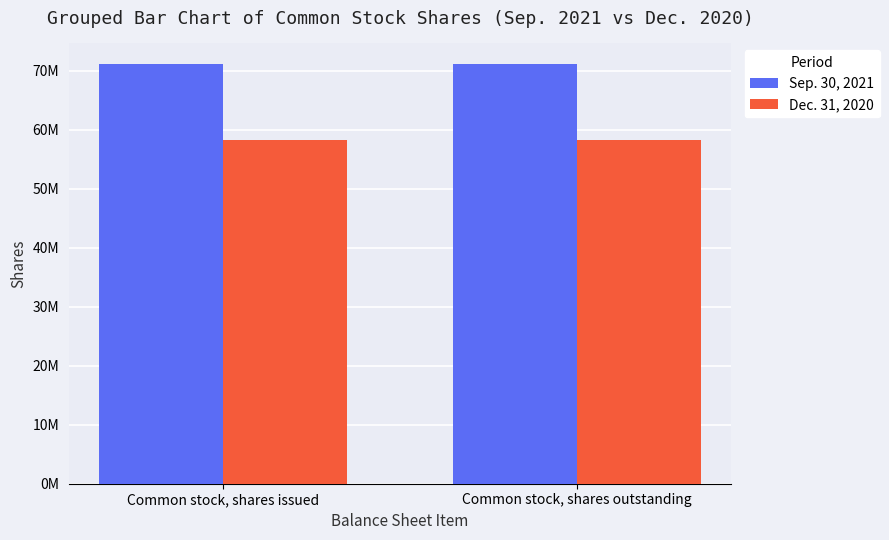

Between Common stock, shares outstanding and Common stock, shares issued, which is larger?

Common stock, shares outstanding